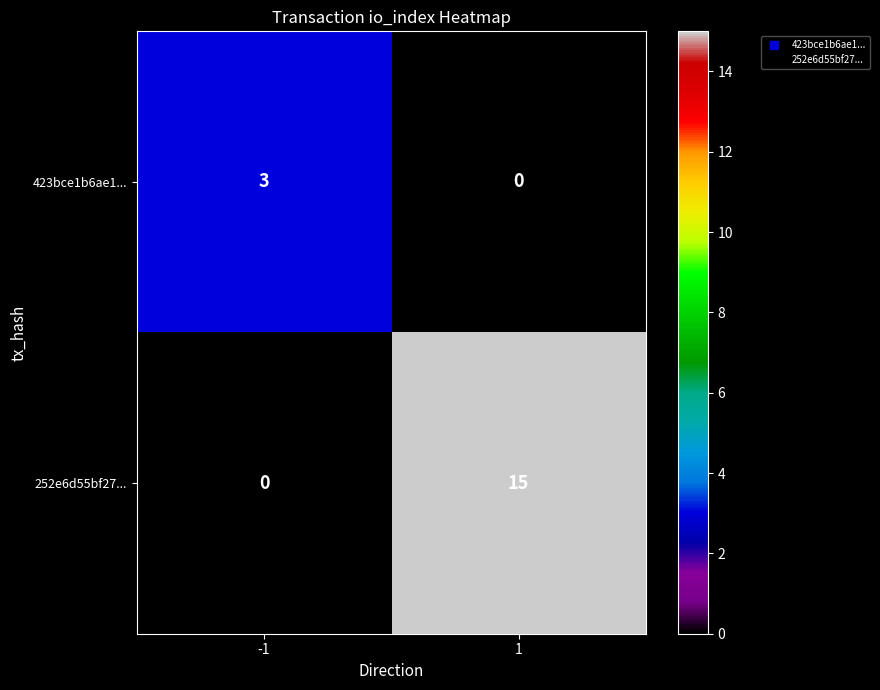

What is the average value of the 252e6d55bf27... series?

8